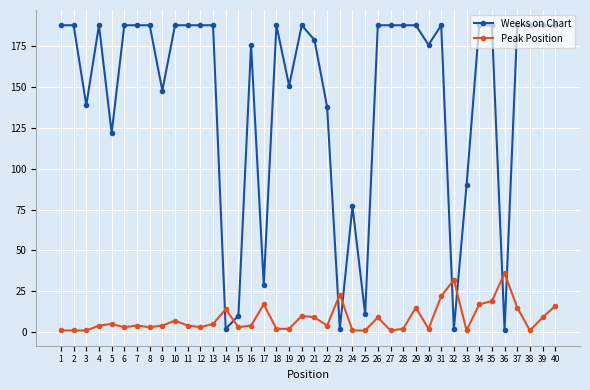

What is the maximum value for Weeks on Chart?

188